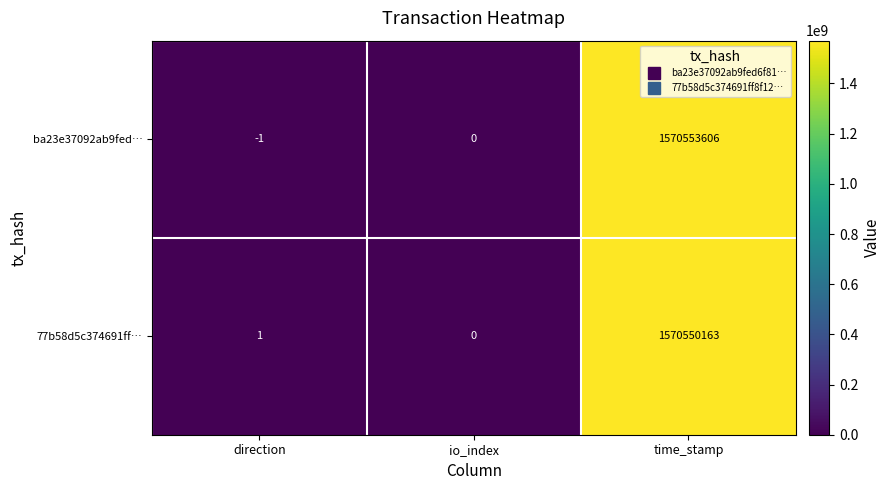

At how many categories does at least one series exceed 83354519?

1